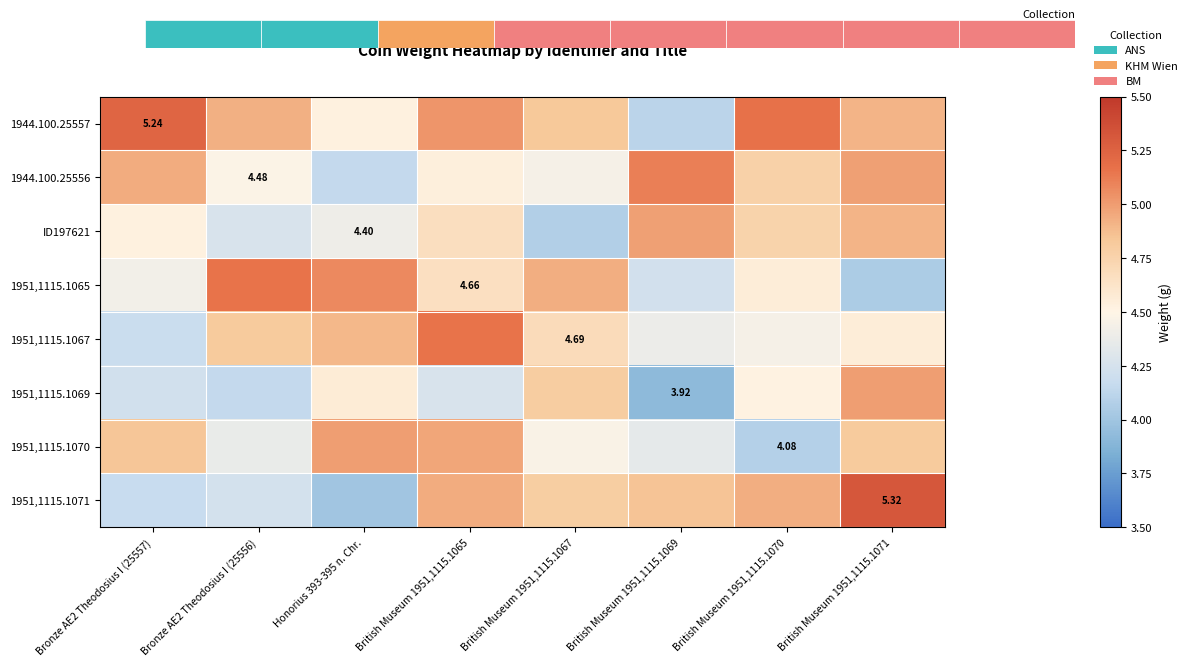

What is the difference between the maximum and second lowest values in the 1944.100.25557 series?

0.7